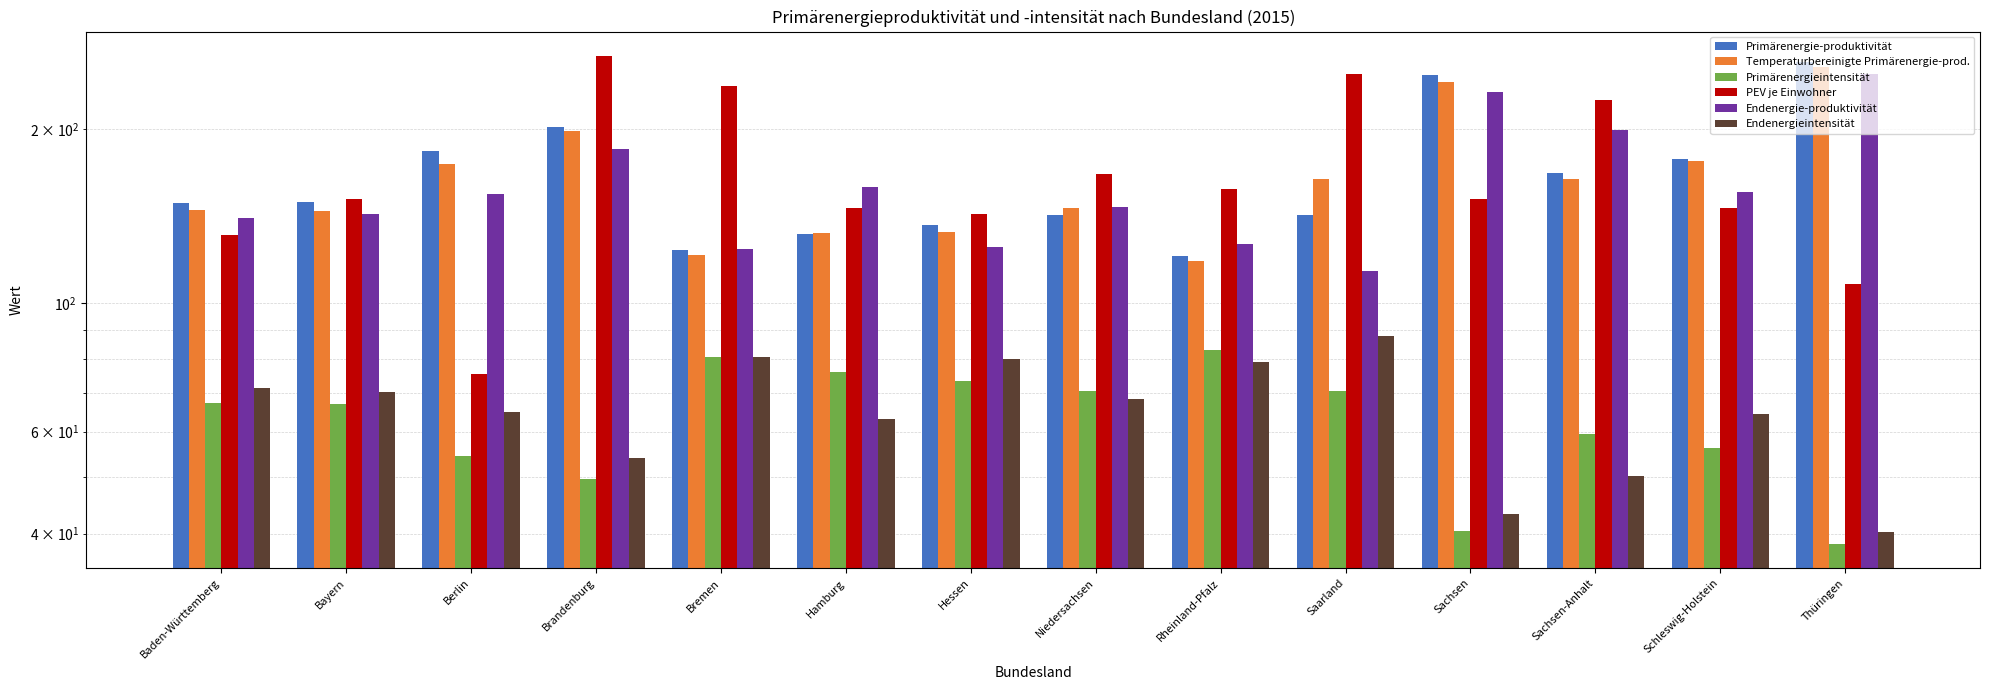

How many groups of bars are there?

14